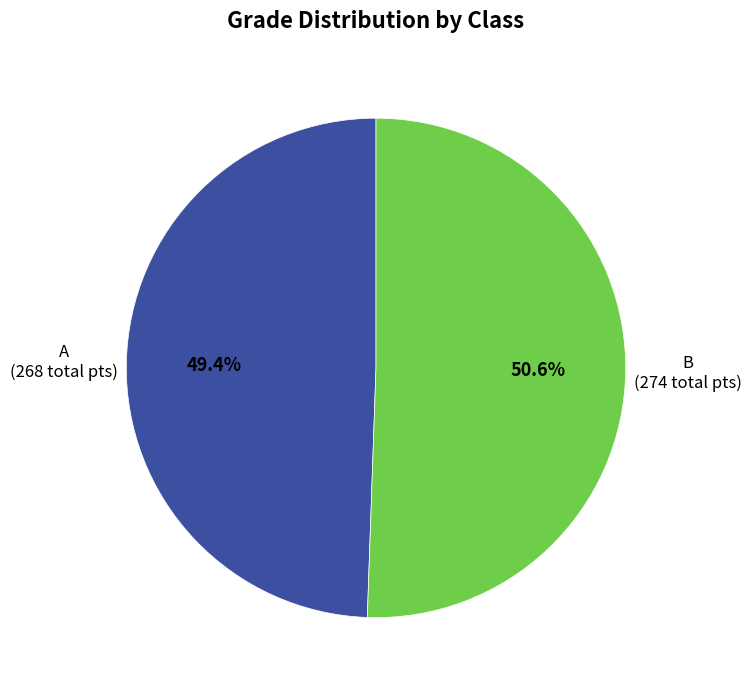

Is there any slice that represents more than half of the pie?

Yes